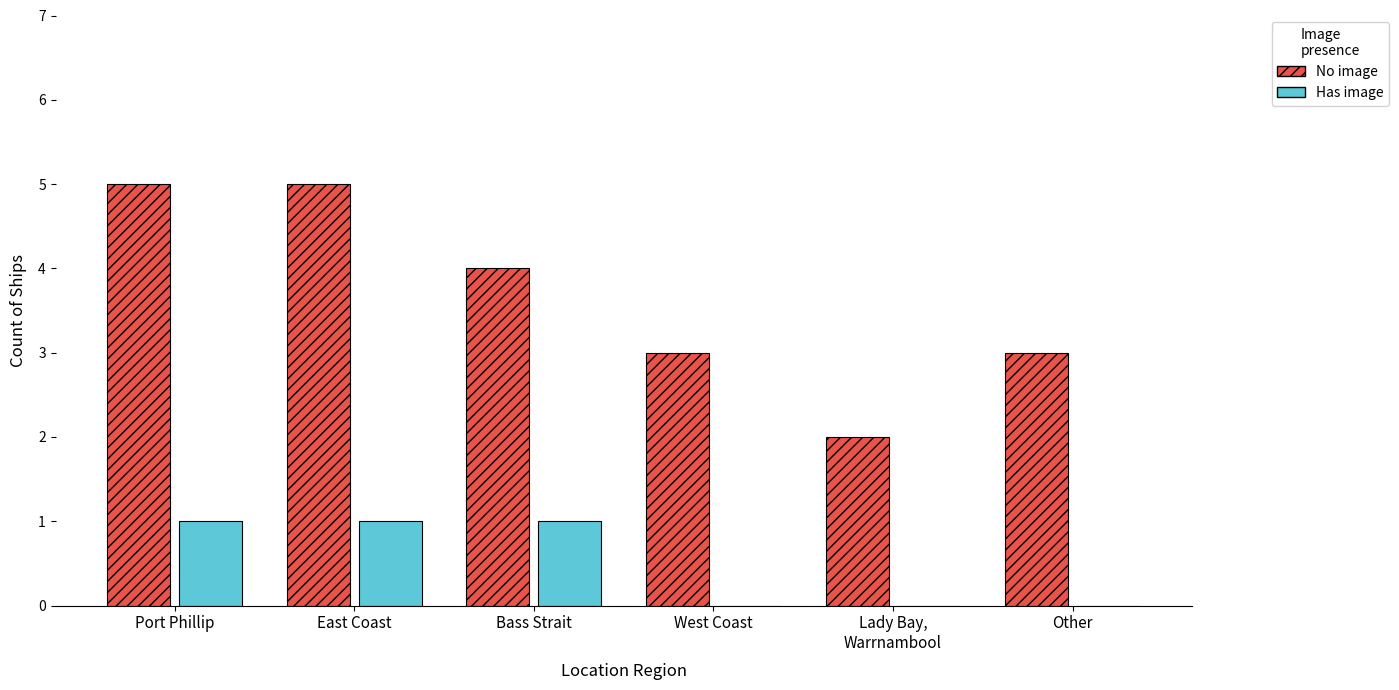

What is the greatest value displayed?

5